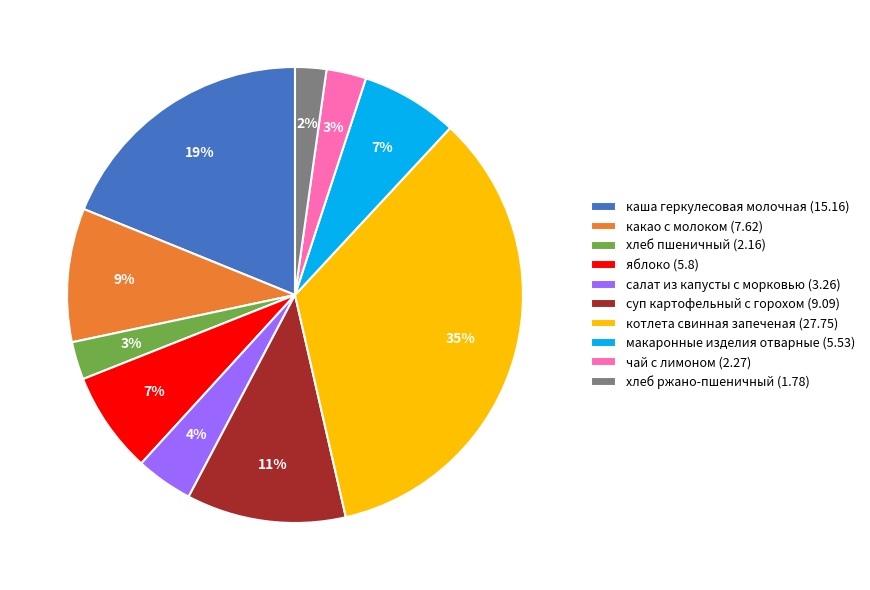

Is the sum of хлеб пшеничный and какао с молоком greater than half?

No